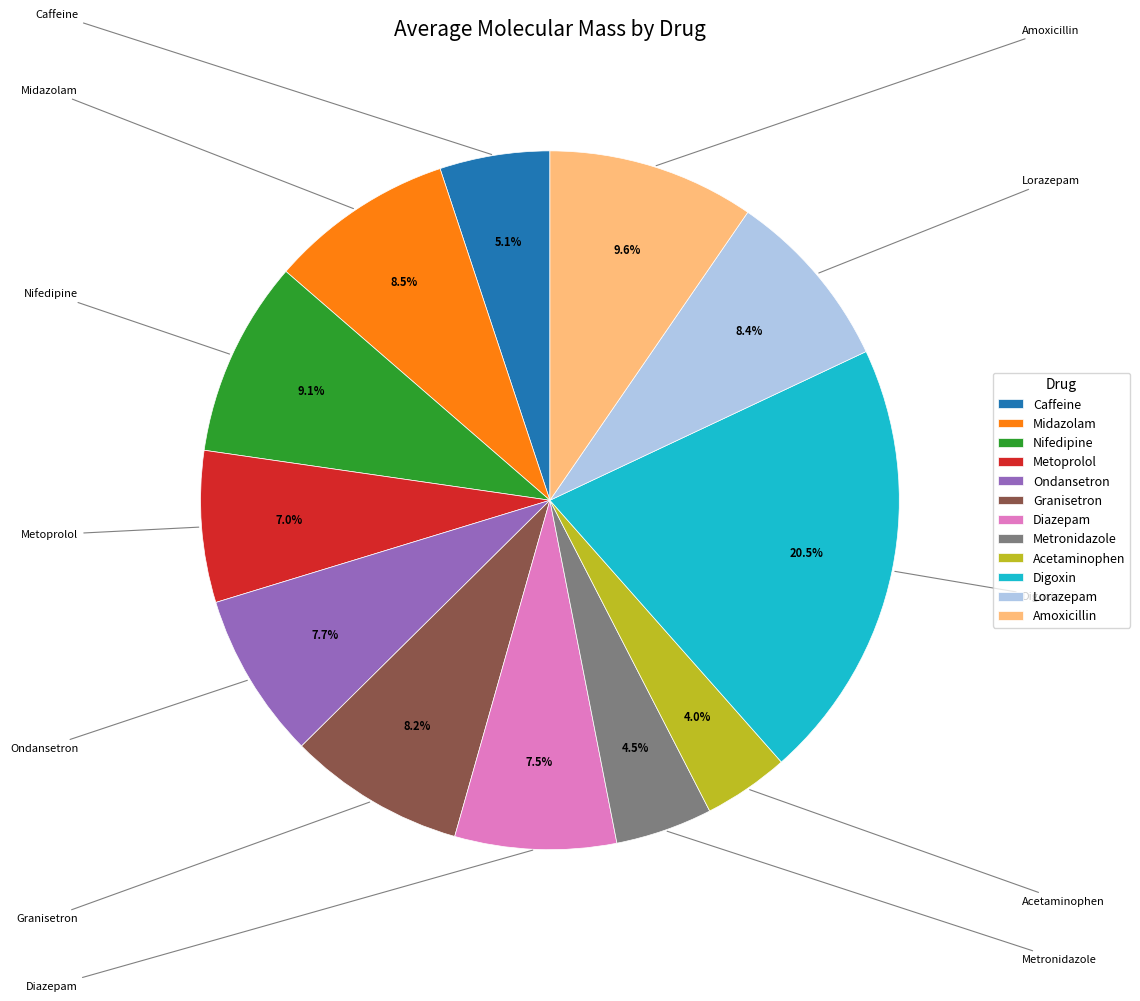

To the nearest percent, what portion does Nifedipine represent?

9%